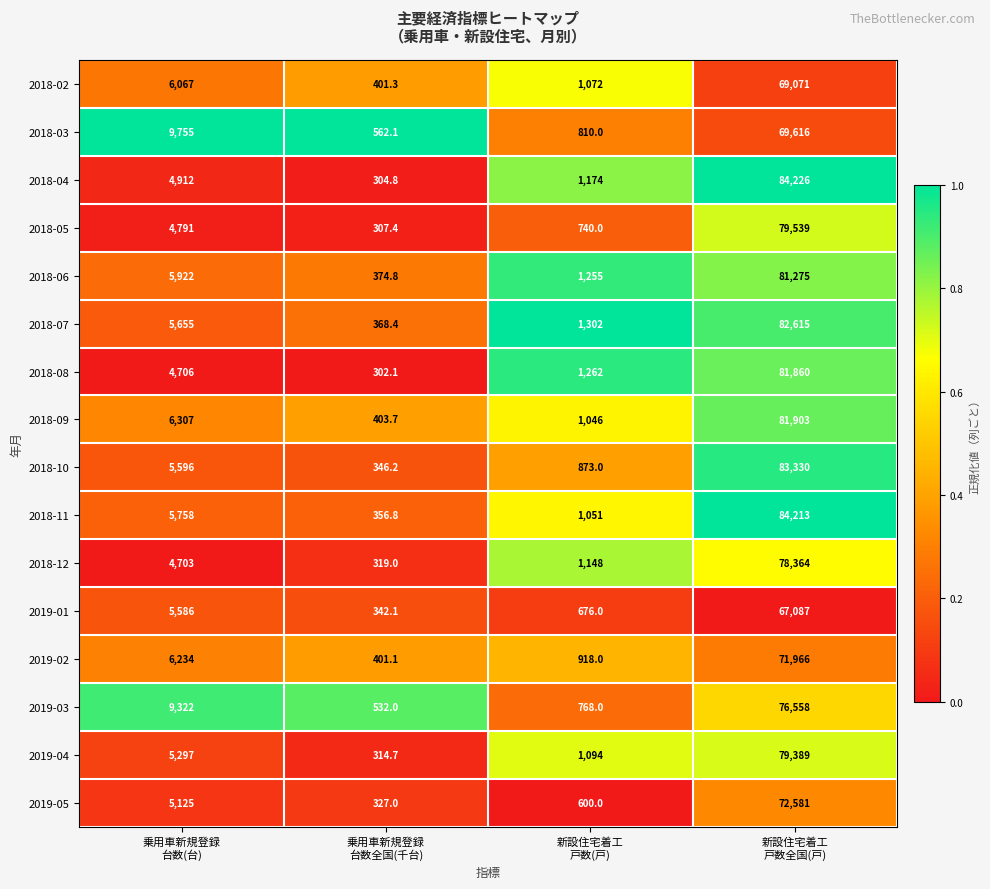

Which series has the largest range (max minus min)?

2018-04